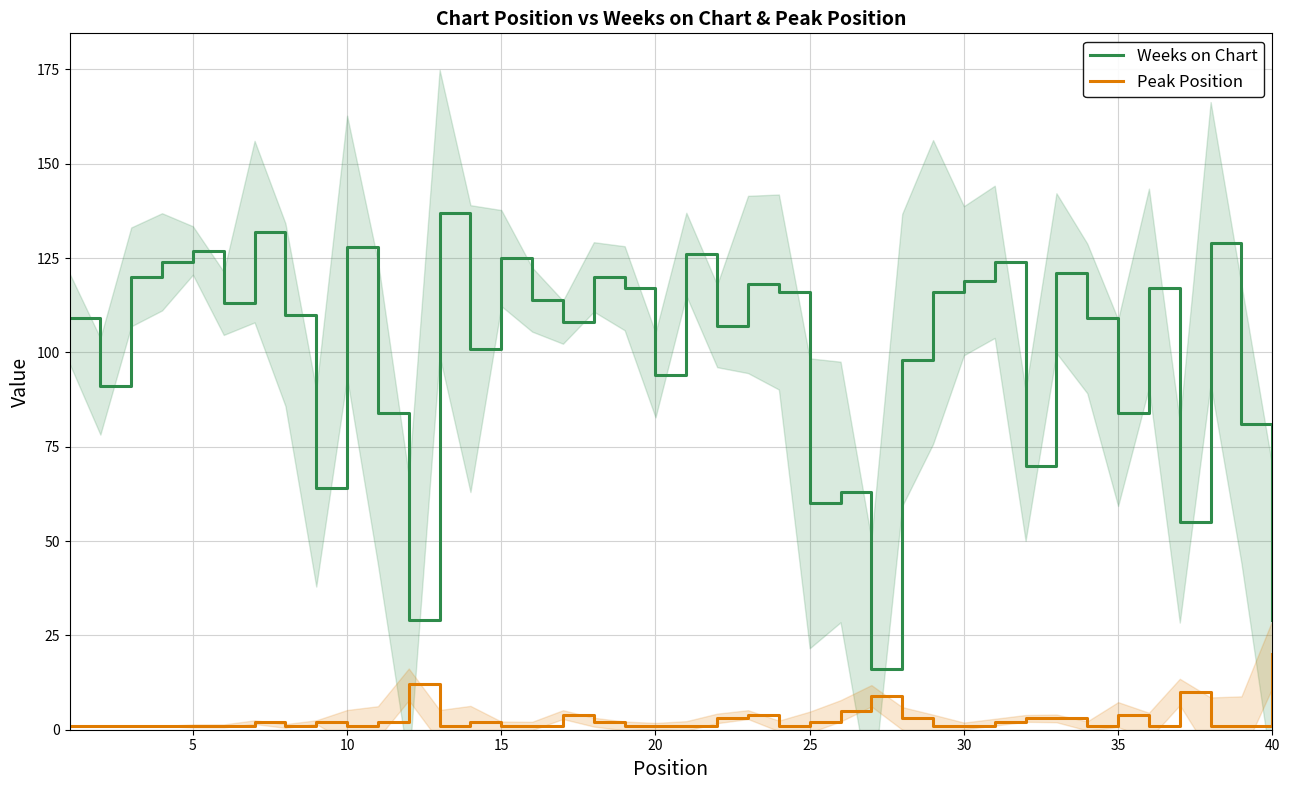

At which label does Peak Position reach its peak?

40